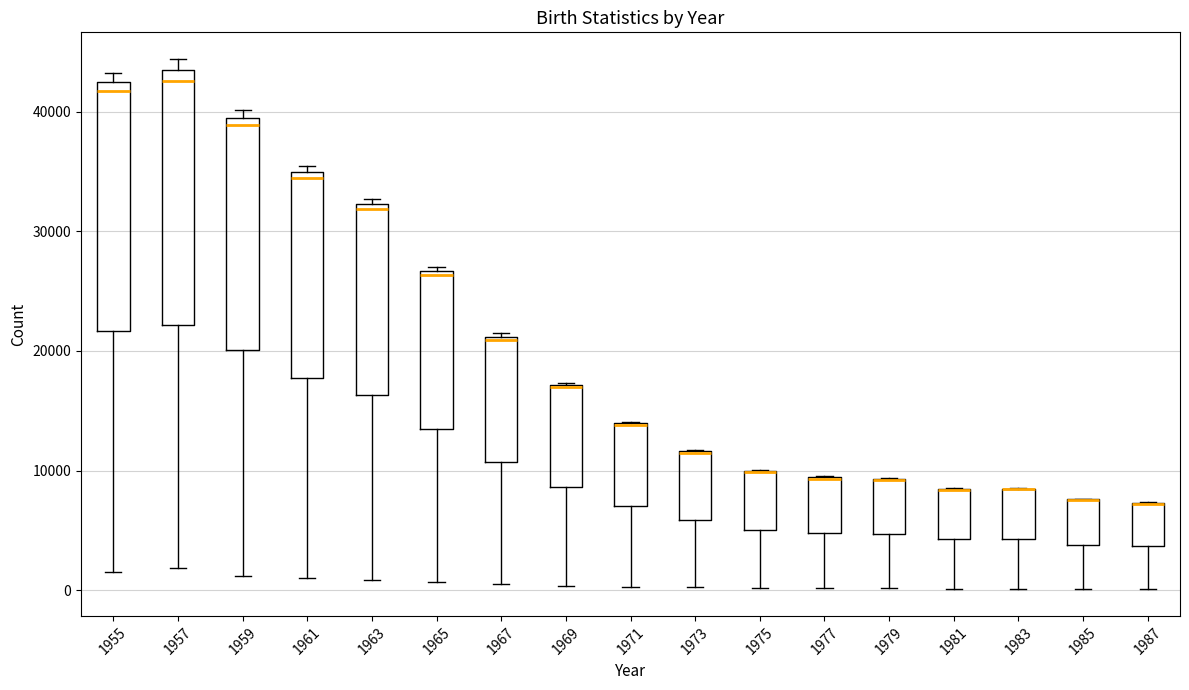

Reading left to right, read every box against the y-axis: the position of its median line, the range the box covers, and the ends of its whiskers. The values are not printed on the chart, so give them approximately, as read against the axis.

1955: median 42000 (just below the box's upper edge), box 22000 to 42000, whiskers 2000 to 43000
1957: median 43000 (just below the box's upper edge), box 22000 to 43000, whiskers 2000 to 44000
1959: median 39000 (just below the box's upper edge), box 20000 to 39000, whiskers 1000 to 40000
1961: median 34000, box 18000 to 35000, whiskers 1000 to 35000 (just above the box's upper edge)
1963: median 32000 (just below the box's upper edge), box 16000 to 32000, whiskers 1000 to 33000
1965: median 26000, box 14000 to 27000, whiskers 1000 to 27000 (just above the box's upper edge)
1967: median 21000, box 11000 to 21000, whiskers 1000 to 21000
1969: median 17000 (drawn on the box's upper edge), box 9000 to 17000, whiskers 0 to 17000
1971: median 14000 (drawn on the box's upper edge), box 7000 to 14000, whiskers 0 to 14000
1973: median 11000 (drawn on the box's upper edge), box 6000 to 12000, whiskers 0 to 12000
1975: median 10000 (drawn on the box's upper edge), box 5000 to 10000, whiskers 0 to 10000
1977: median 9000 (drawn on the box's upper edge), box 5000 to 9000, whiskers 0 to 10000
1979: median 9000 (drawn on the box's upper edge), box 5000 to 9000, whiskers 0 to 9000
1981: median 8000 (drawn on the box's upper edge), box 4000 to 8000, whiskers 0 to 9000
1983: median 8000 (drawn on the box's upper edge), box 4000 to 8000, whiskers 0 to 9000
1985: median 8000 (drawn on the box's upper edge), box 4000 to 8000, whiskers 0 to 8000
1987: median 7000 (drawn on the box's upper edge), box 4000 to 7000, whiskers 0 to 7000